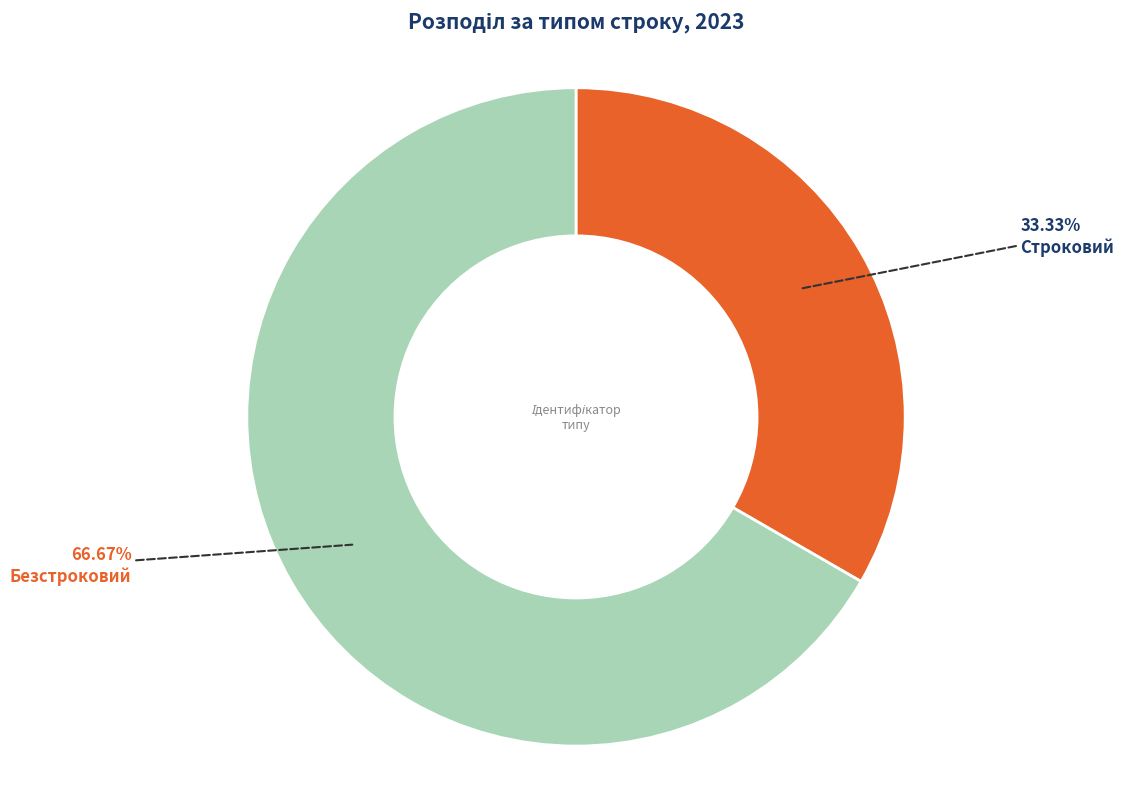

To the nearest percent, what portion does Безстроковий represent?

67%